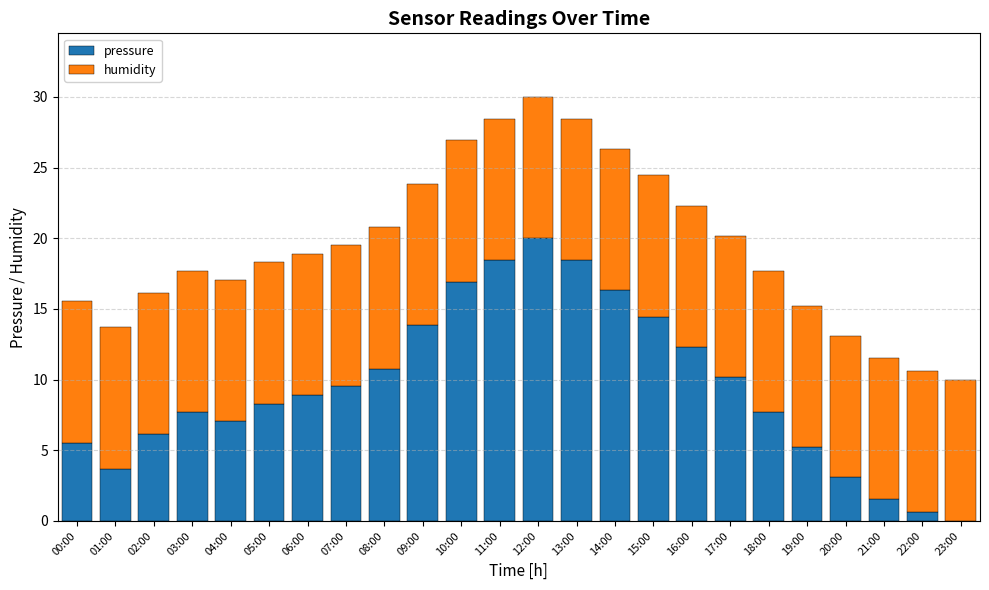

What is the sum of all pressure values?

226.7